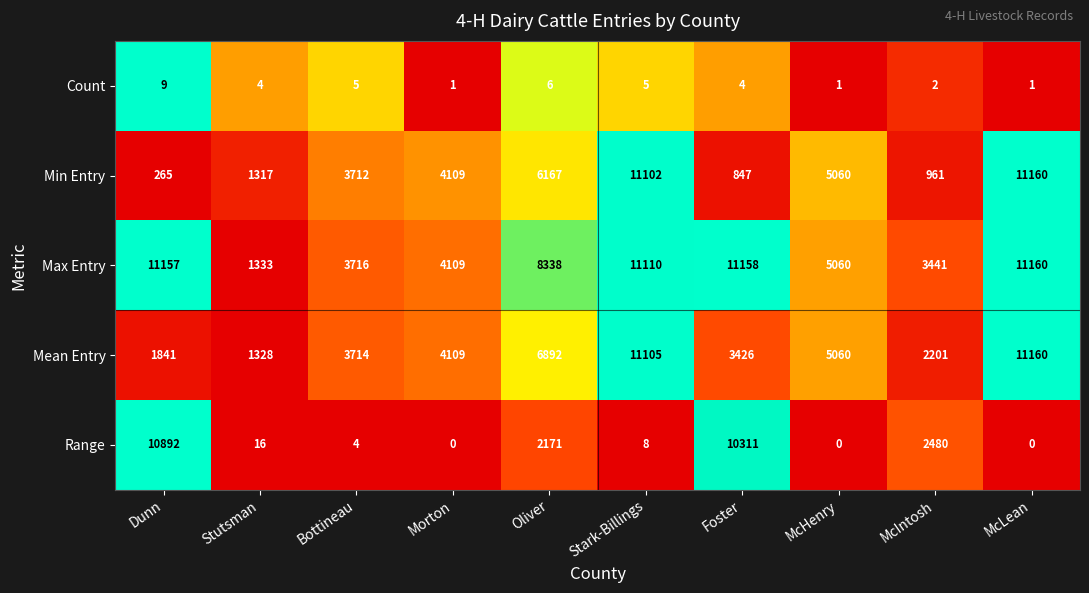

What is the spread (max minus min) of values at Oliver?

8332